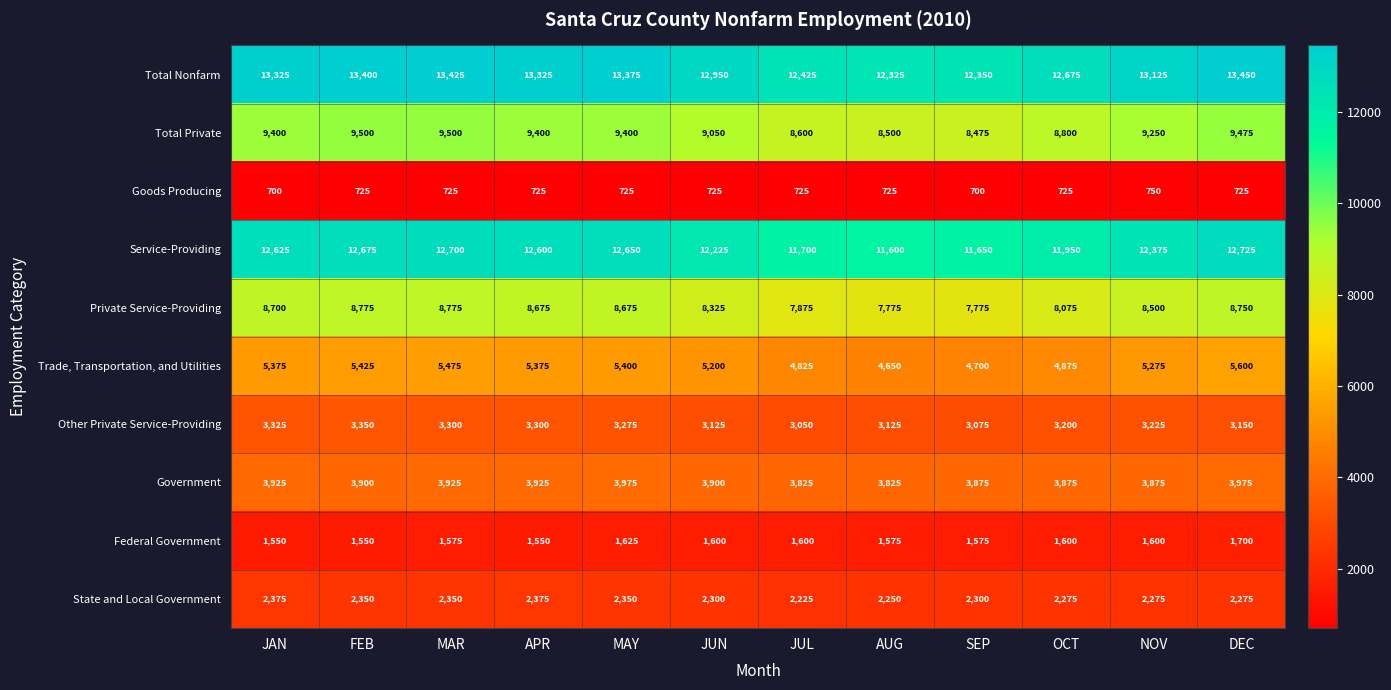

Read the Government value at AUG.

3825